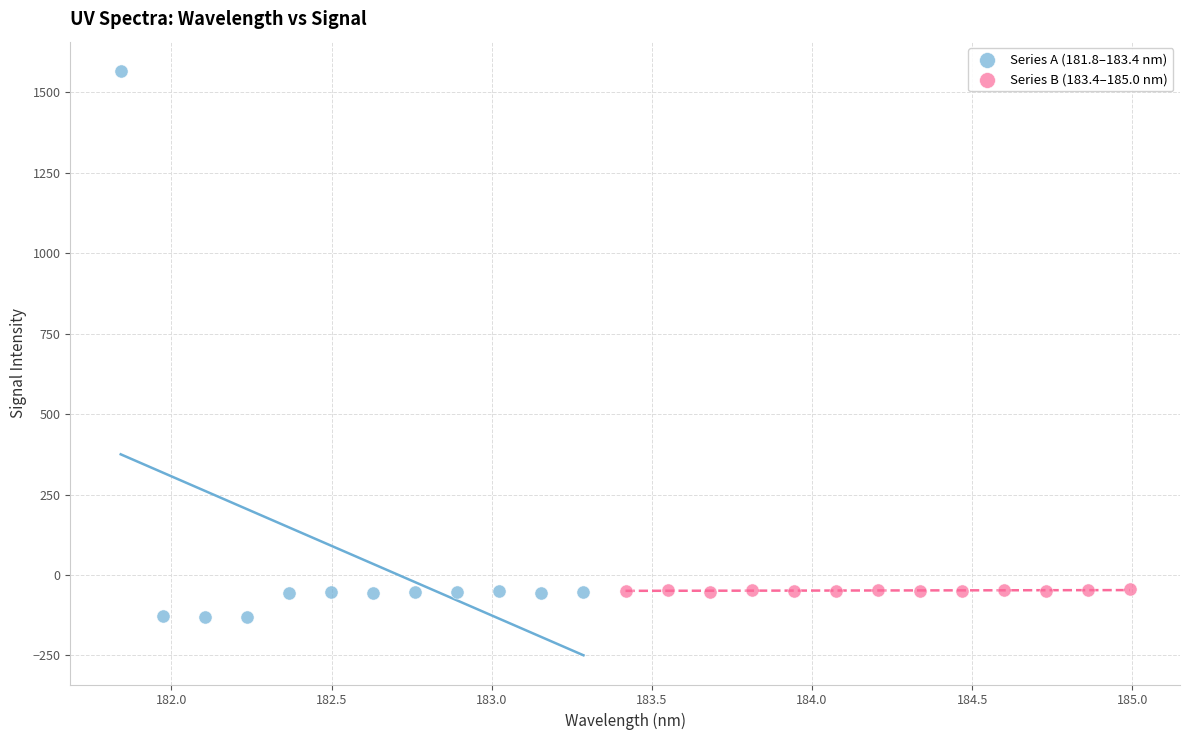

Which series has the widest spread of Y values?

Series A (181.8–183.4 nm)